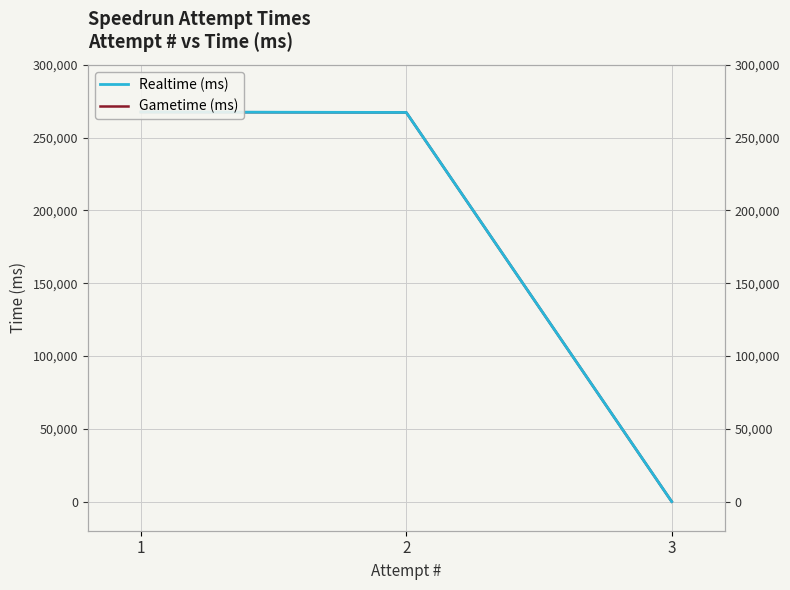

Which category has the highest value in the Gametime (ms) series?

1